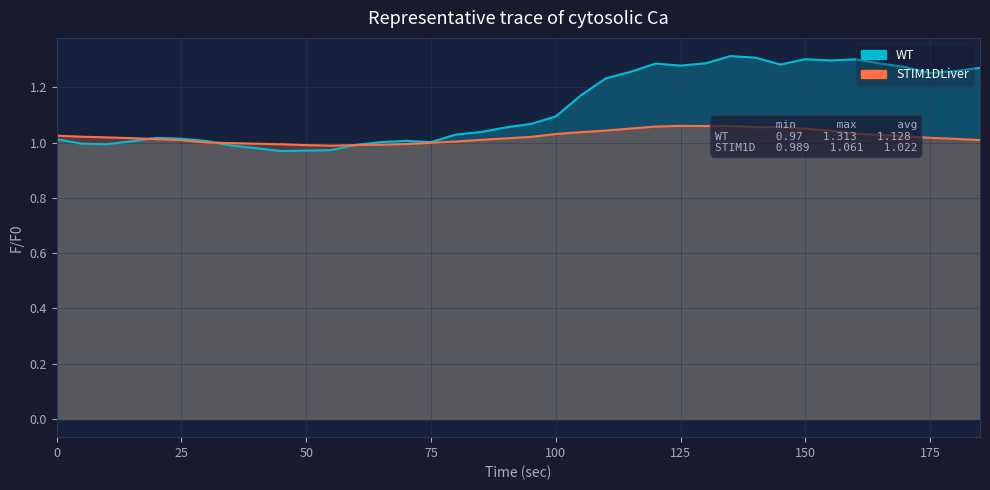

What is the value of the STIM1DLiver point at the 34th from the left?

1.0